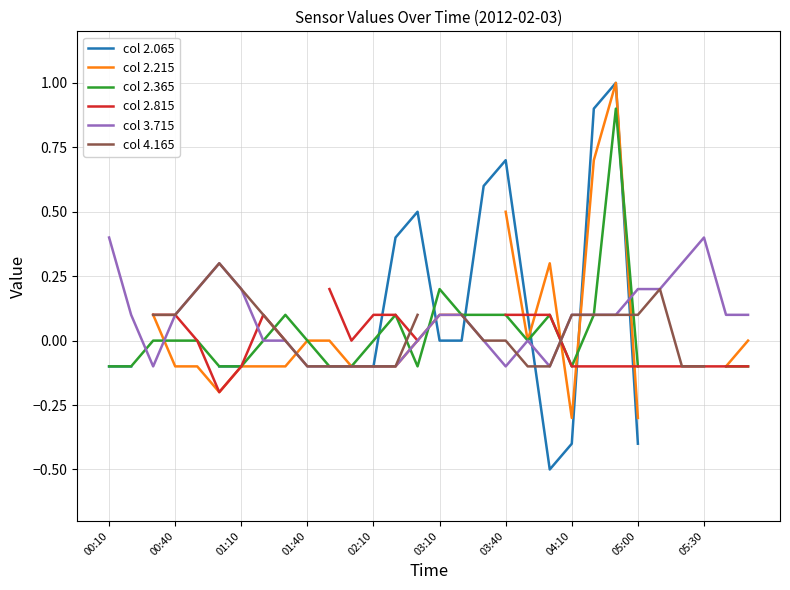

What is the highest value of the col 3.715 series?

0.4